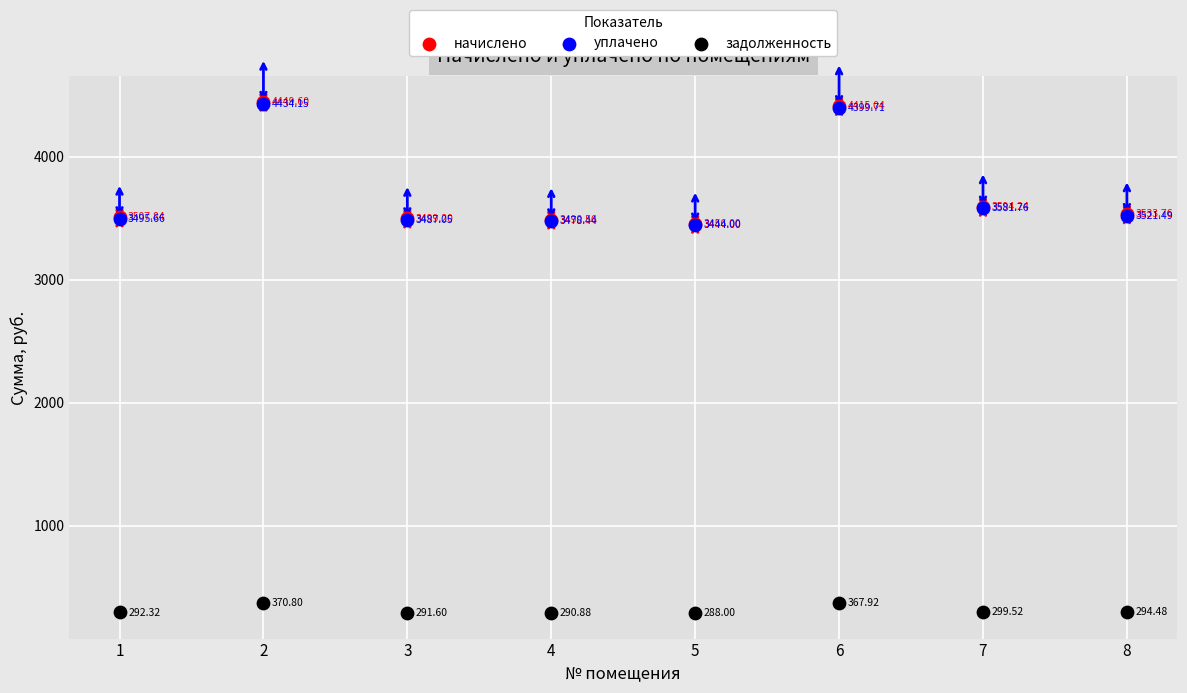

What are all the series names shown in the legend?

начислено, уплачено, задолженность